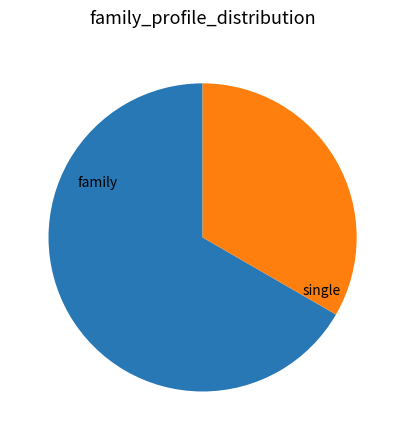

Between single and family, which is larger?

family